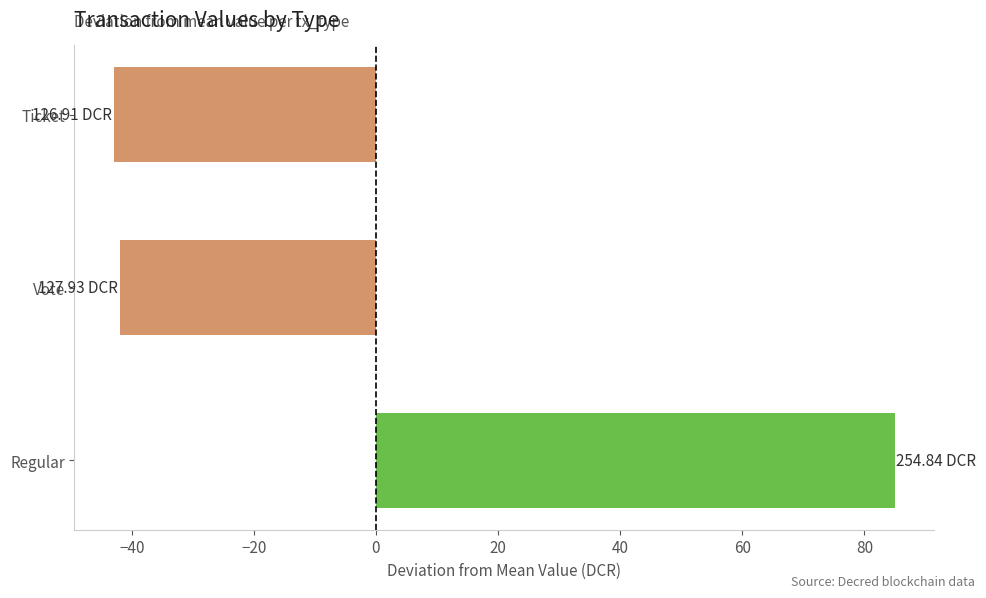

What is the difference between the values at Regular and Vote?

126.9